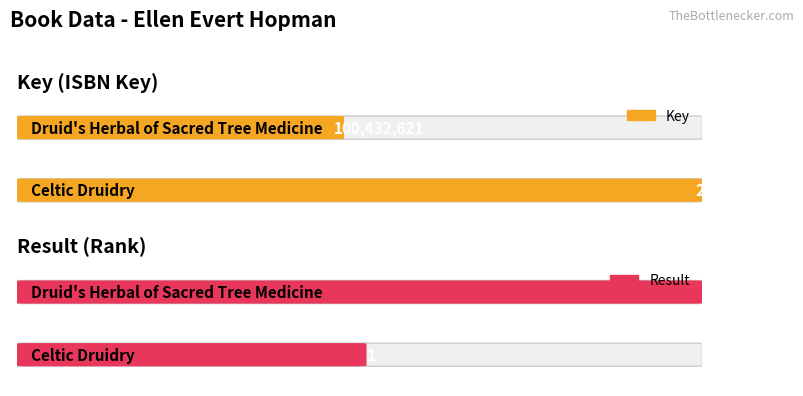

What is the label of the 1st bar from the left?

Celtic Druidry